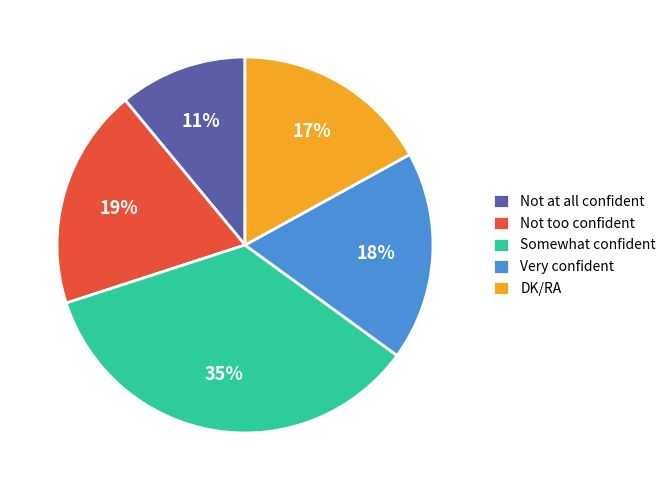

The Not too confident slice represents 19% of the pie. True or false?

True